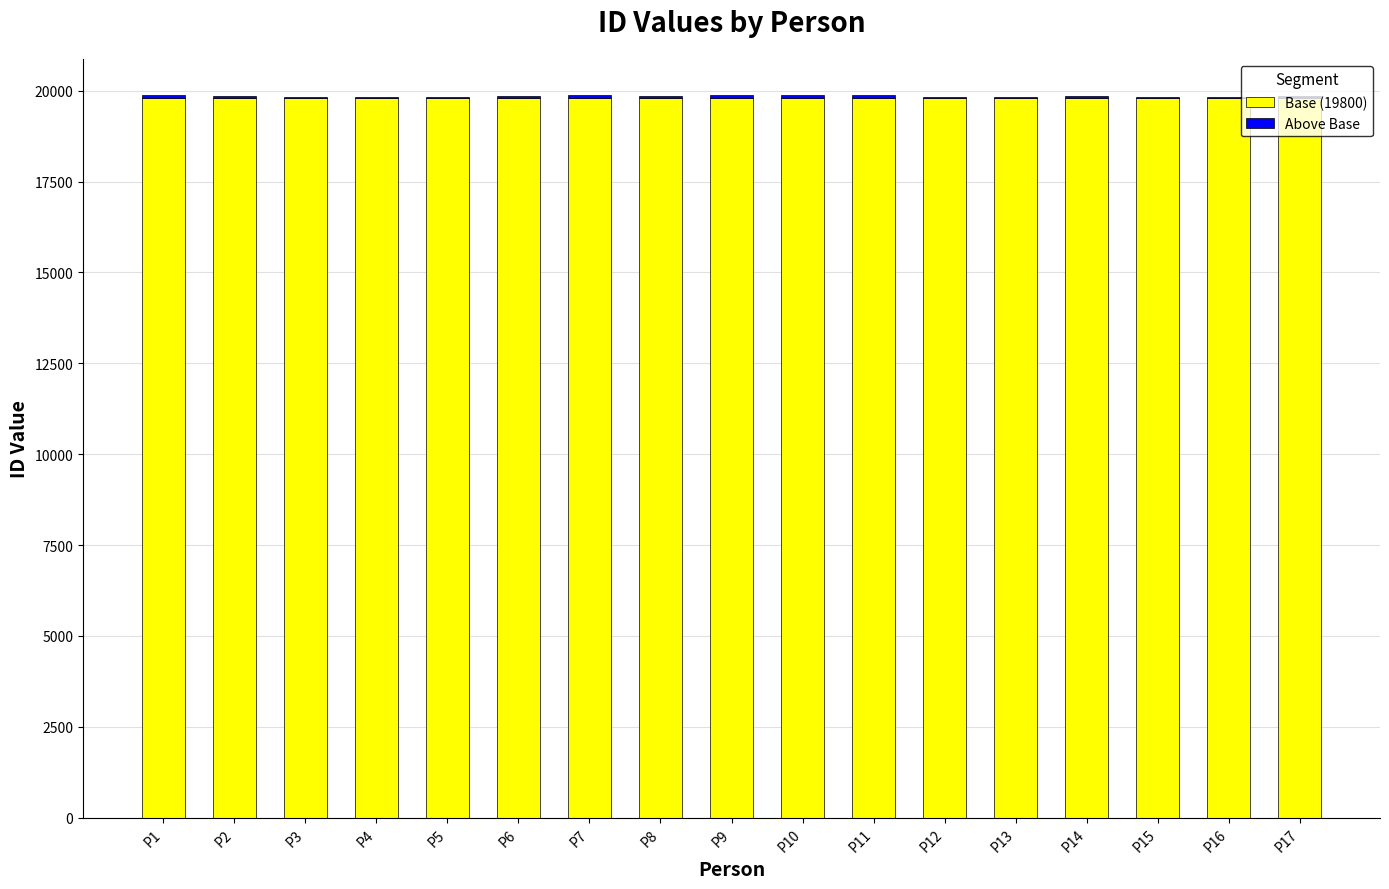

What is the average value of the Base (19800) series?

19800